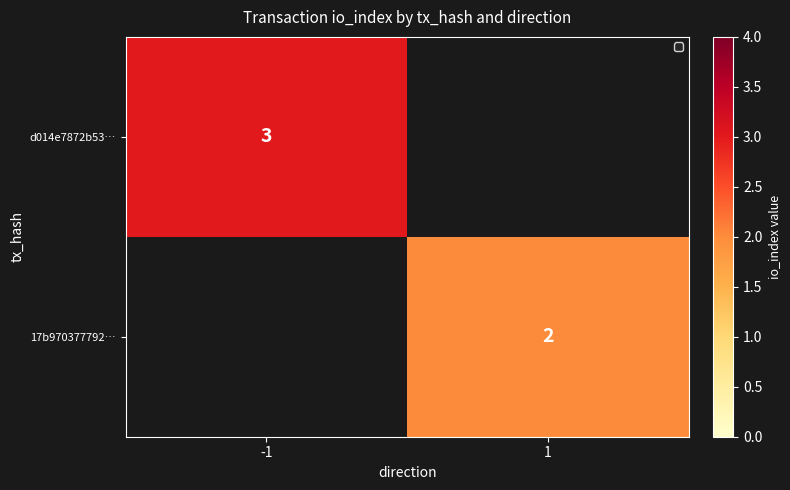

The d014e7872b53… series shows 3 at -1. True or false?

True